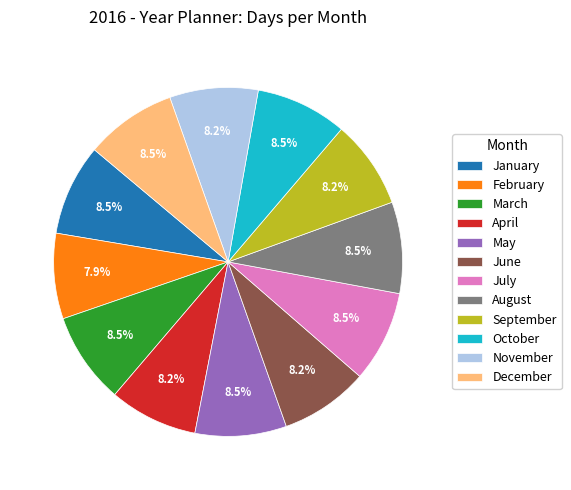

What percentage is the April slice, to the nearest percent?

8%